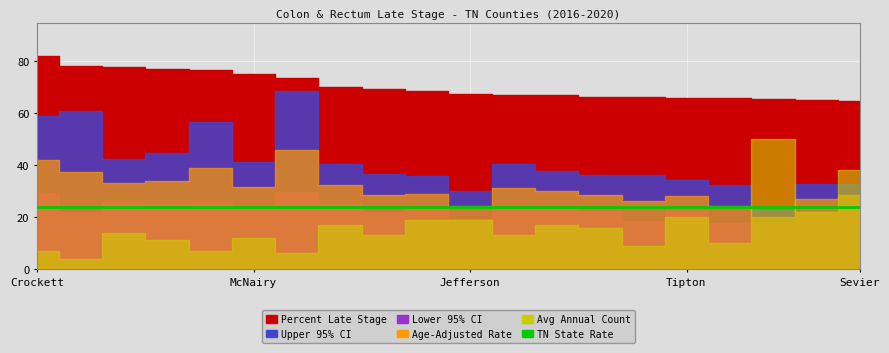

The value of Upper 95% CI at Marshall is 42.3. True or false?

True